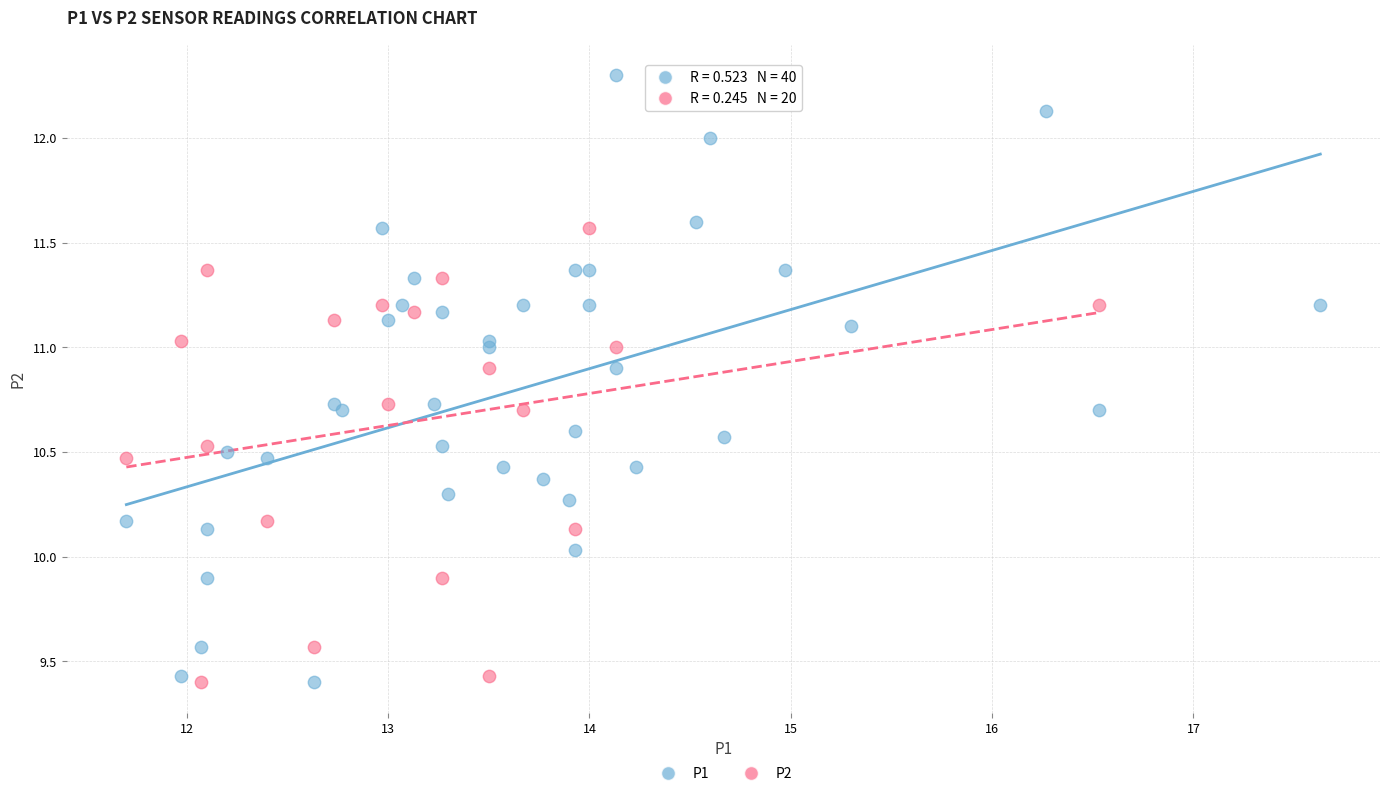

Which series has the largest Y range (max minus min)?

P1